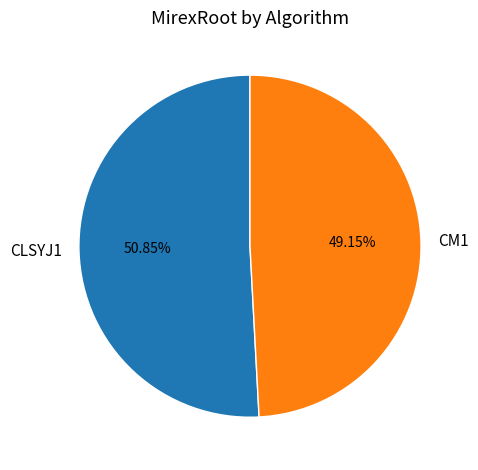

Is it true that CM1 is 37% of the pie?

False